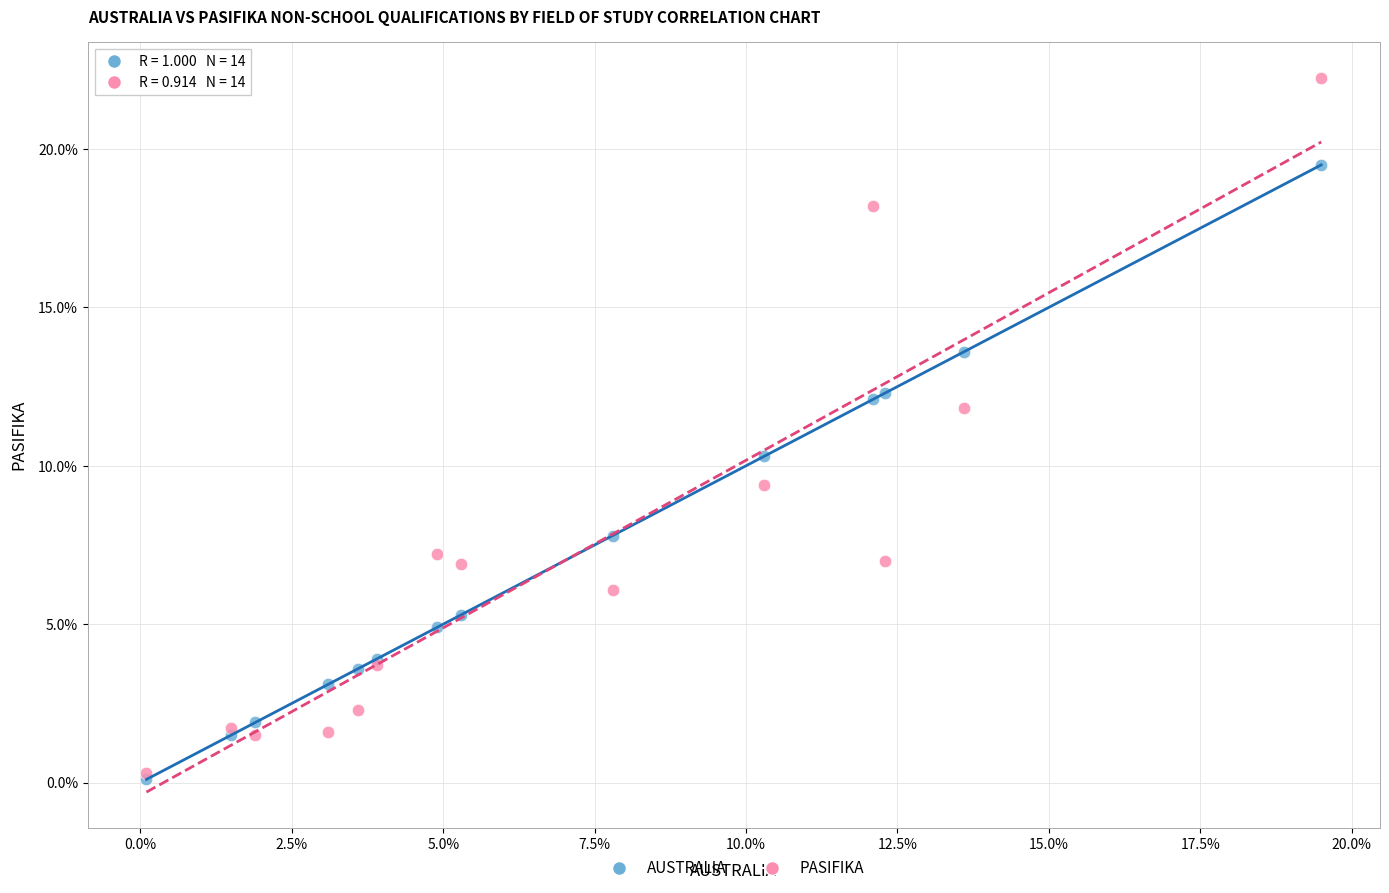

What are all the series names shown in the legend?

AUSTRALIA, PASIFIKA